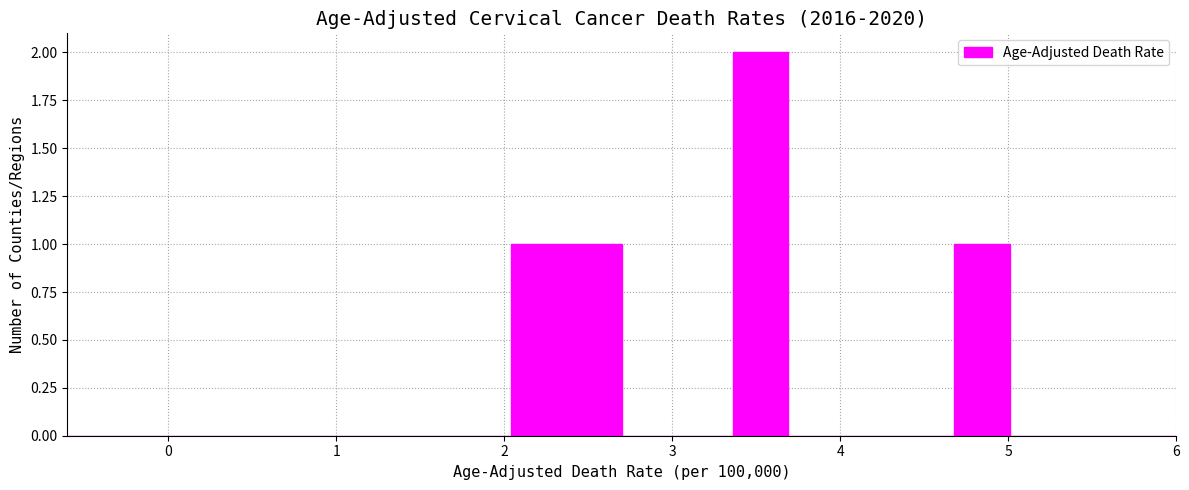

Around what value on the x-axis is the tallest bar? Give the approximate position of its centre, as read against the axis.

3.5